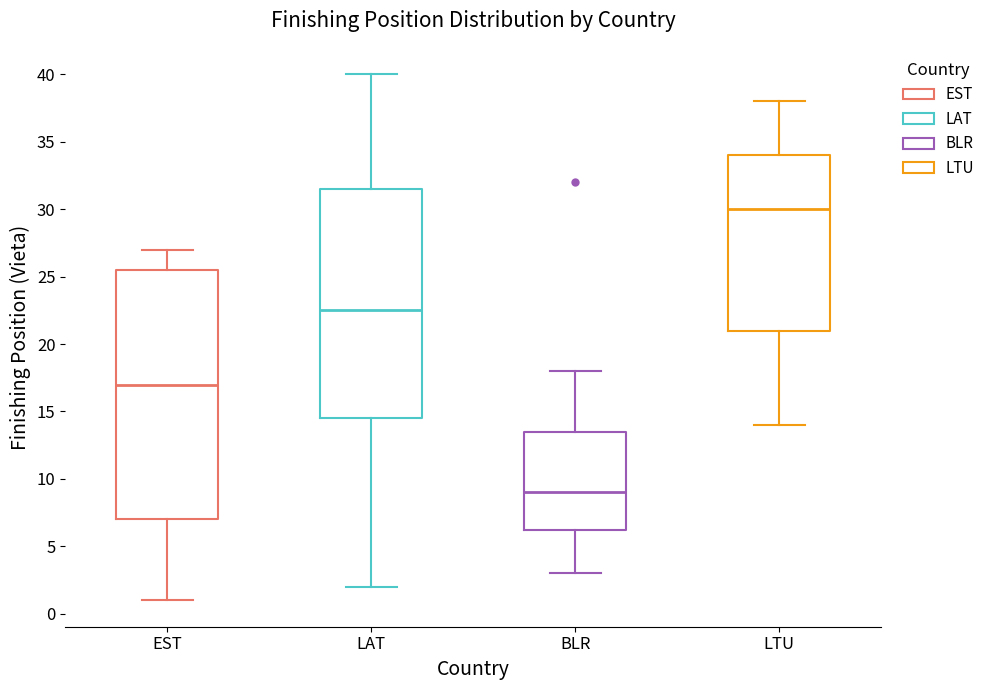

Which box is the tallest, from its lower edge to its upper edge?

EST